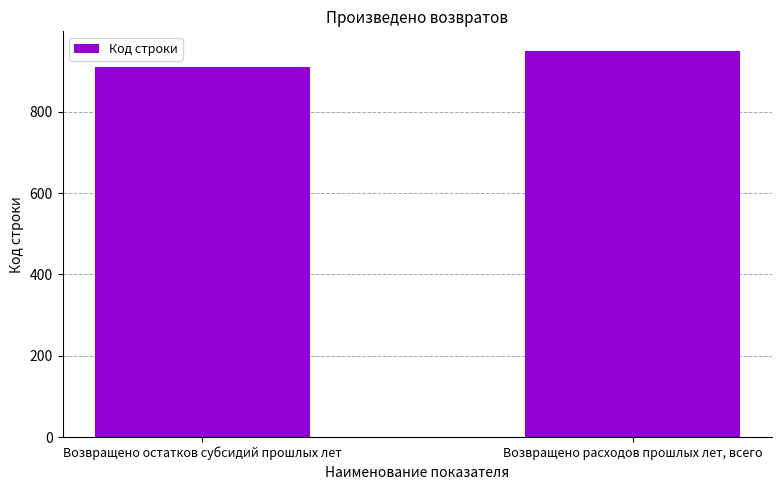

What is the label of the 2nd bar from the right?

Возвращено остатков субсидий прошлых лет